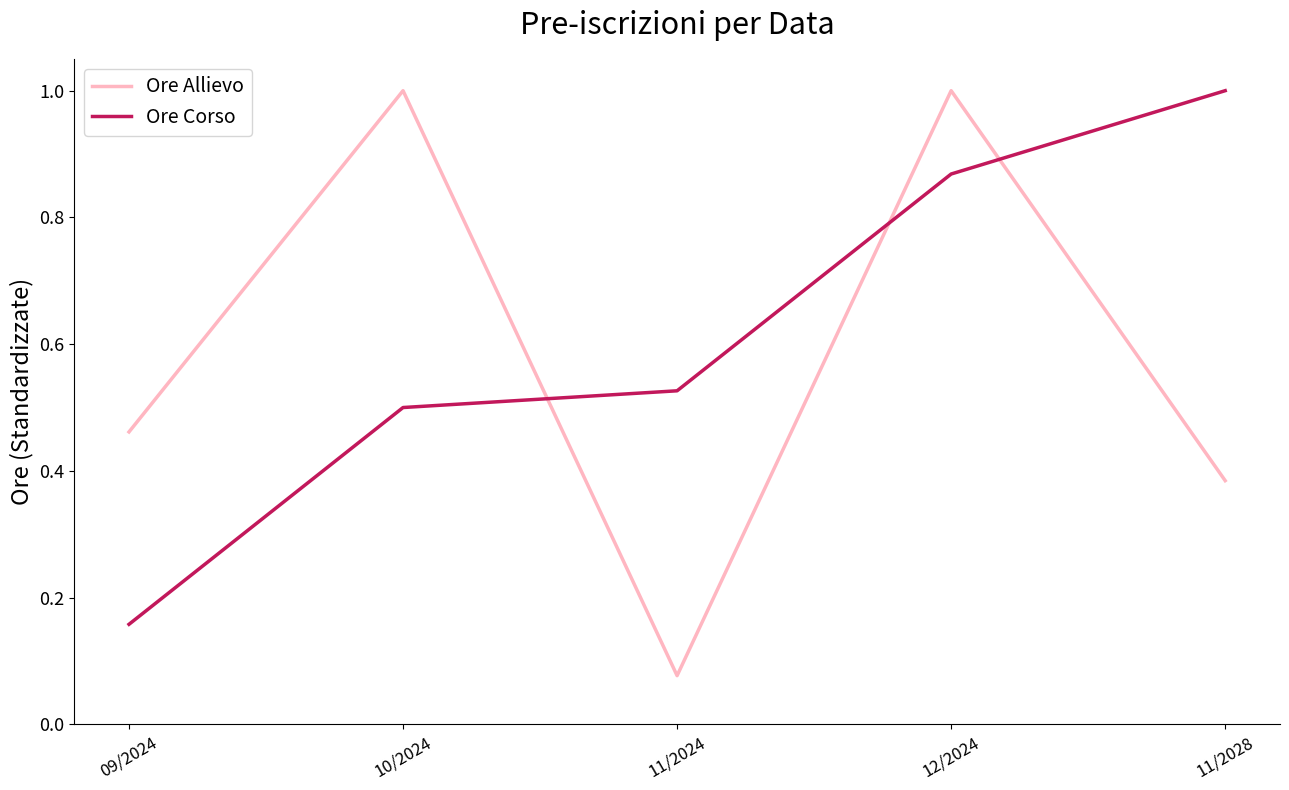

How many interior local valleys does the Ore Allievo series have?

1